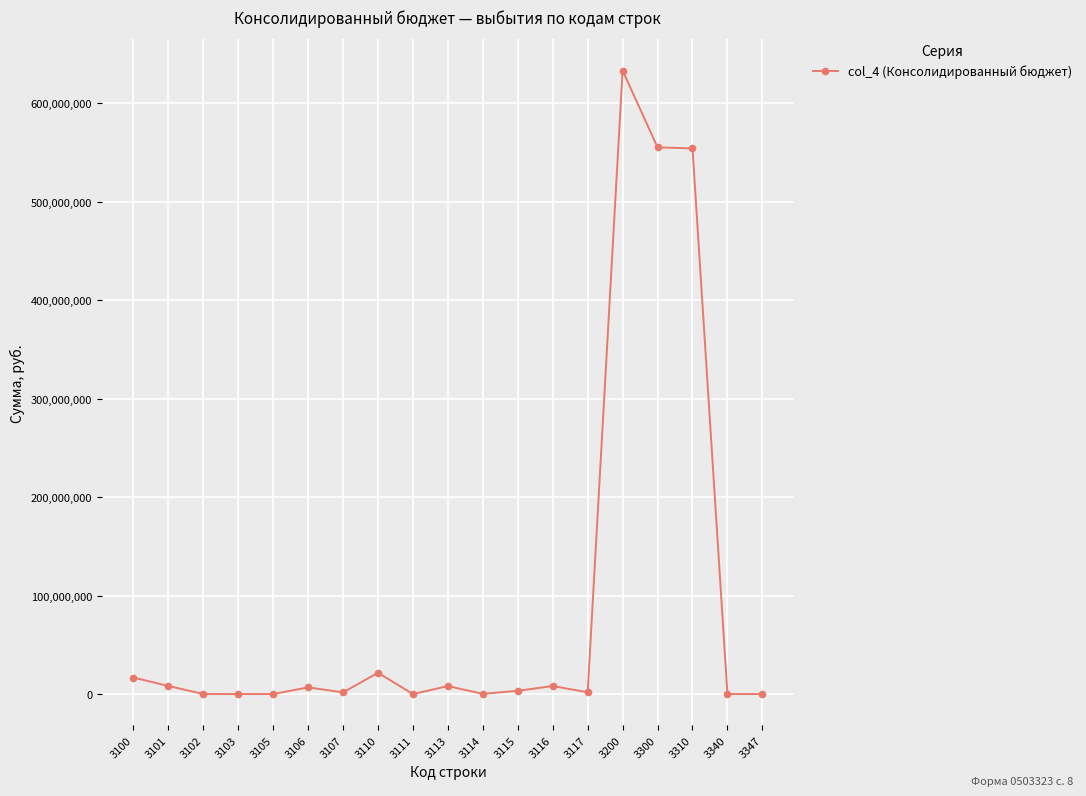

What is the greatest value displayed?

633228678.8